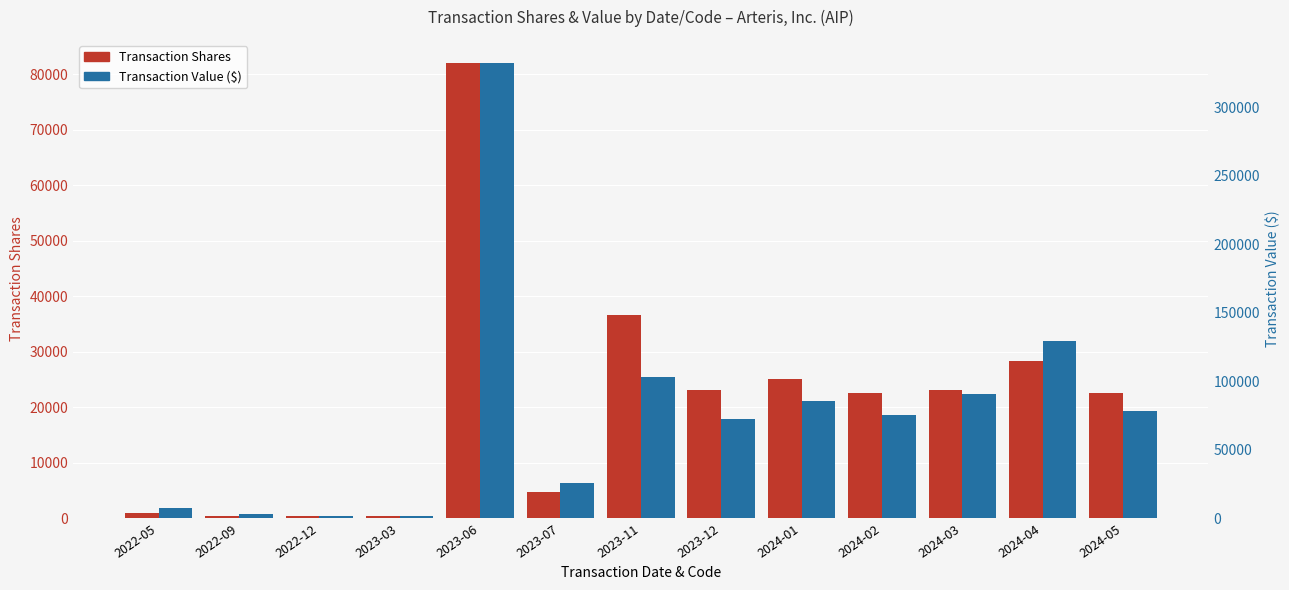

Where is Transaction Value ($) nearest to the value 167224?

2024-04